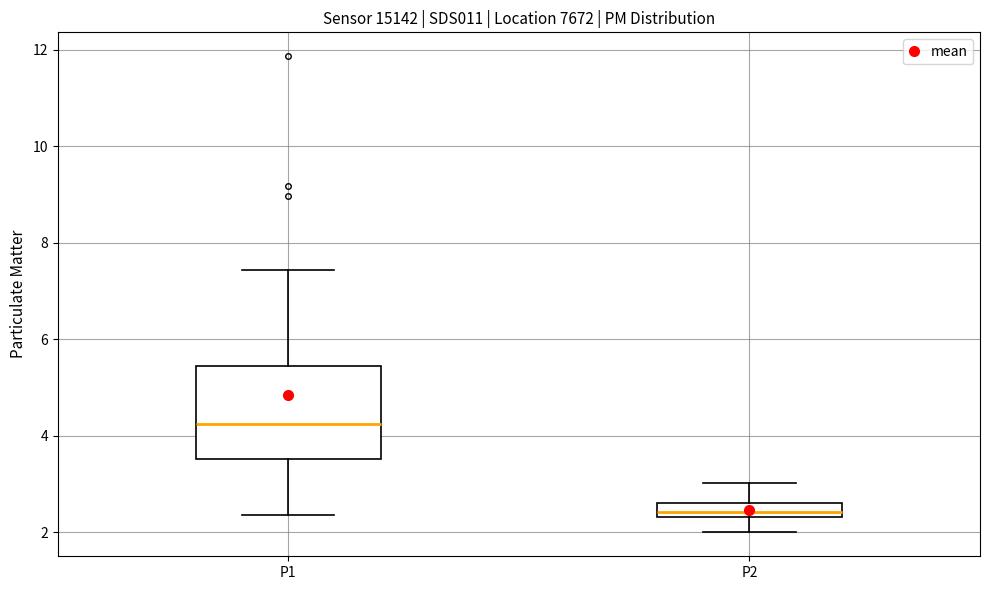

Reading left to right, read every box against the y-axis: the position of its median line, the range the box covers, and the ends of its whiskers. The values are not printed on the chart, so give them approximately, as read against the axis.

P1: median 4.2, box 3.6 to 5.4, whiskers 2.4 to 7.4
P2: median 2.4 (inside the box), box 2.4 to 2.6, whiskers 2.0 to 3.0